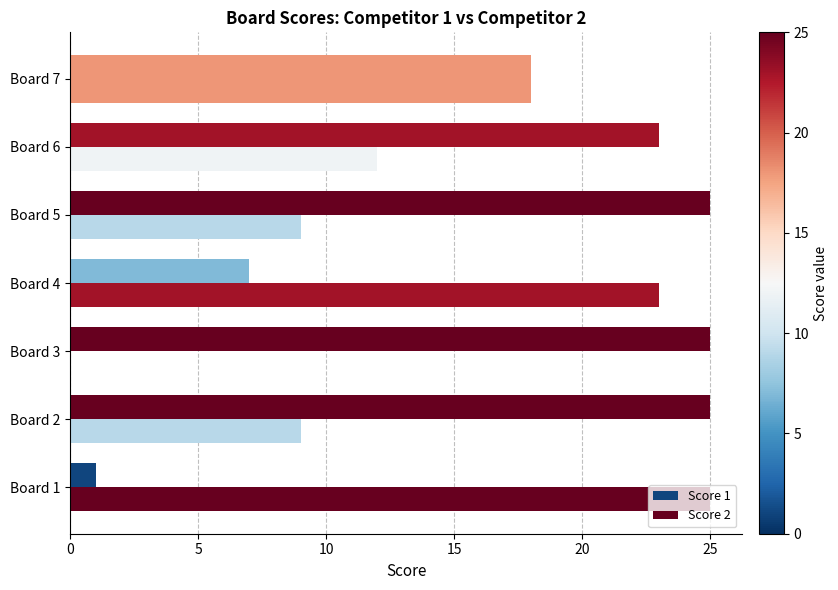

What is the value of the Score 2 bar at the 2nd from the left?

9